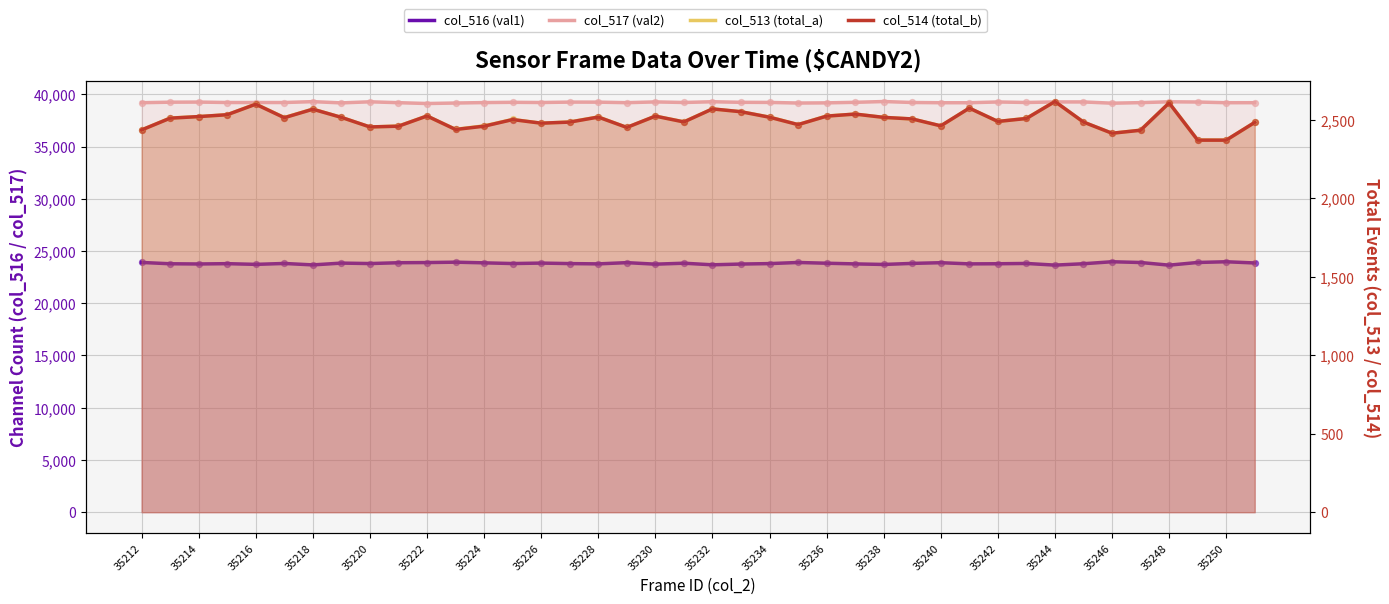

At which category is the sum across all series the highest?

35244